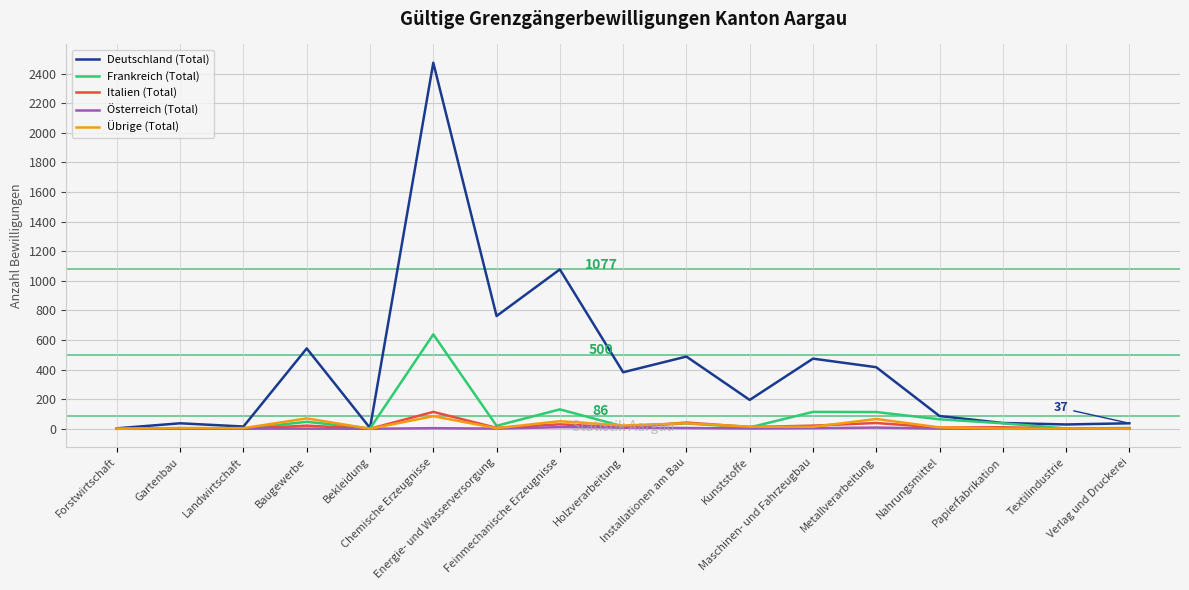

Between Installationen am Bau and Textilindustrie, which series saw the biggest shift?

Deutschland (Total)